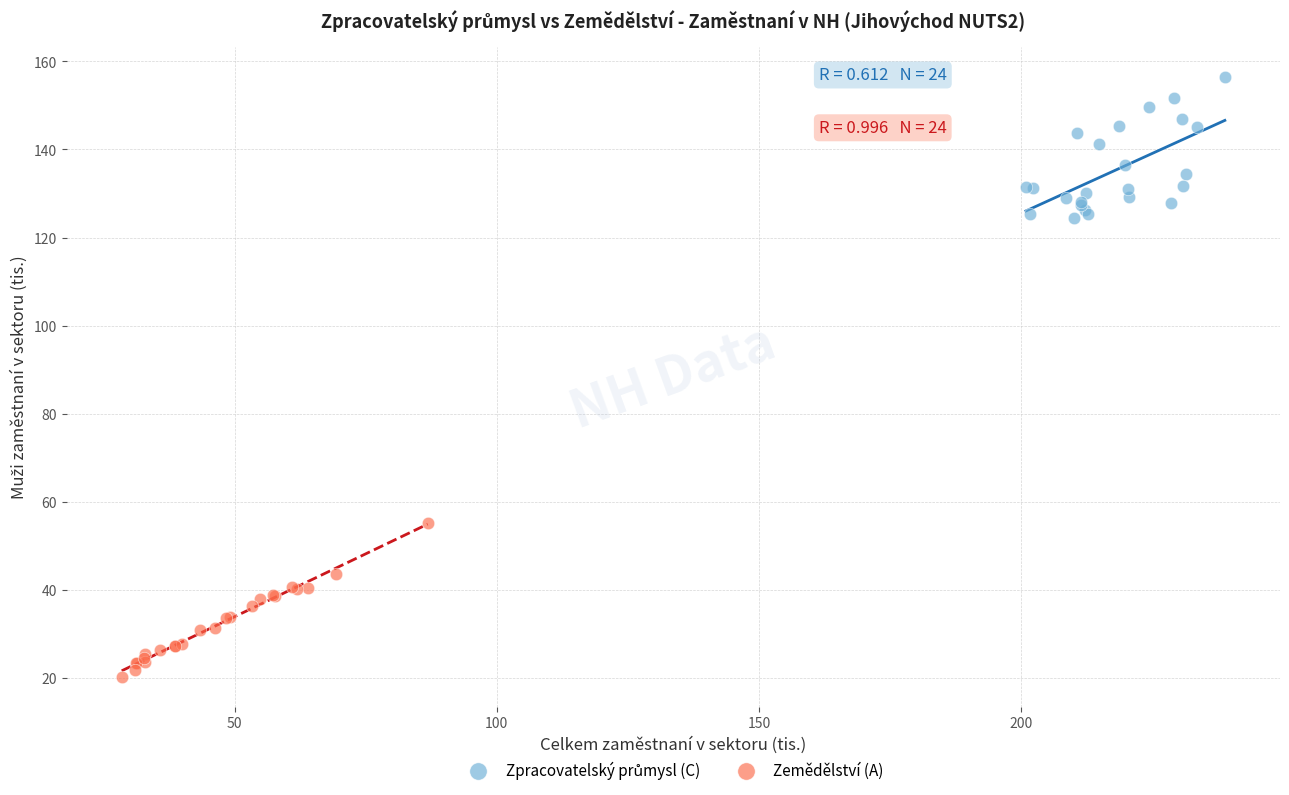

Which series contains the lowest Y value?

Zemědělství (A)